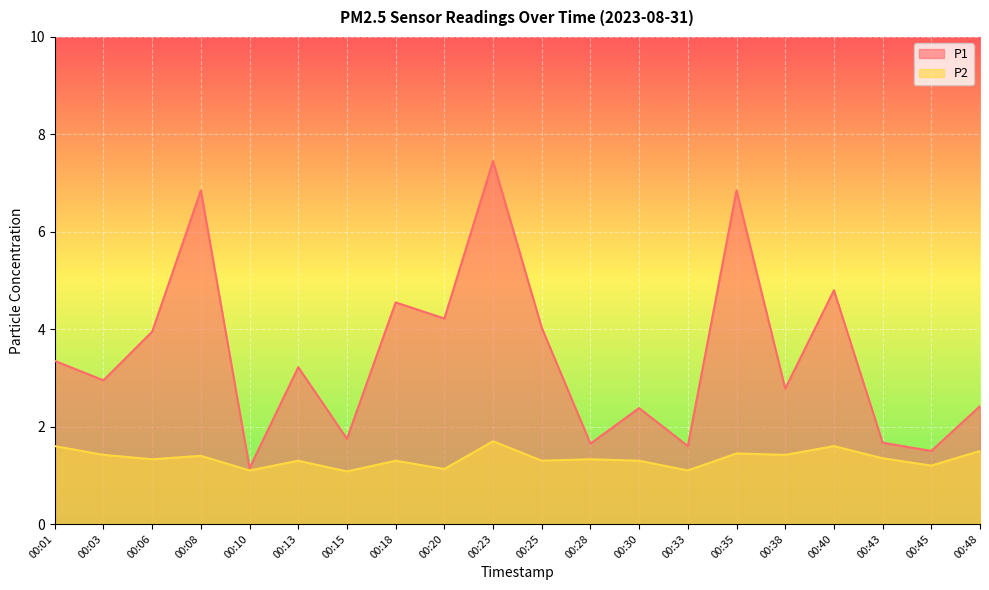

What is the sum of the P2 values at 00:06 and 00:33?

2.4